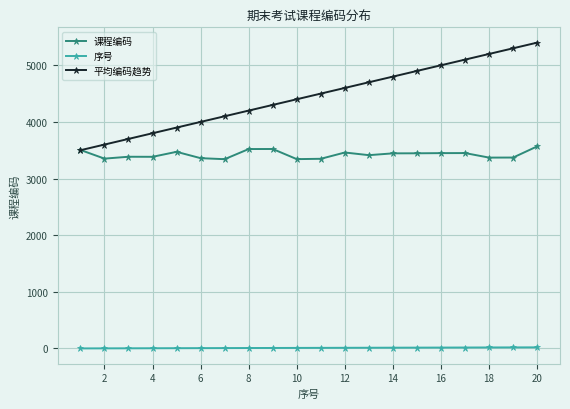

What is the difference between the maximum and second lowest values in the 课程编码 series?

225